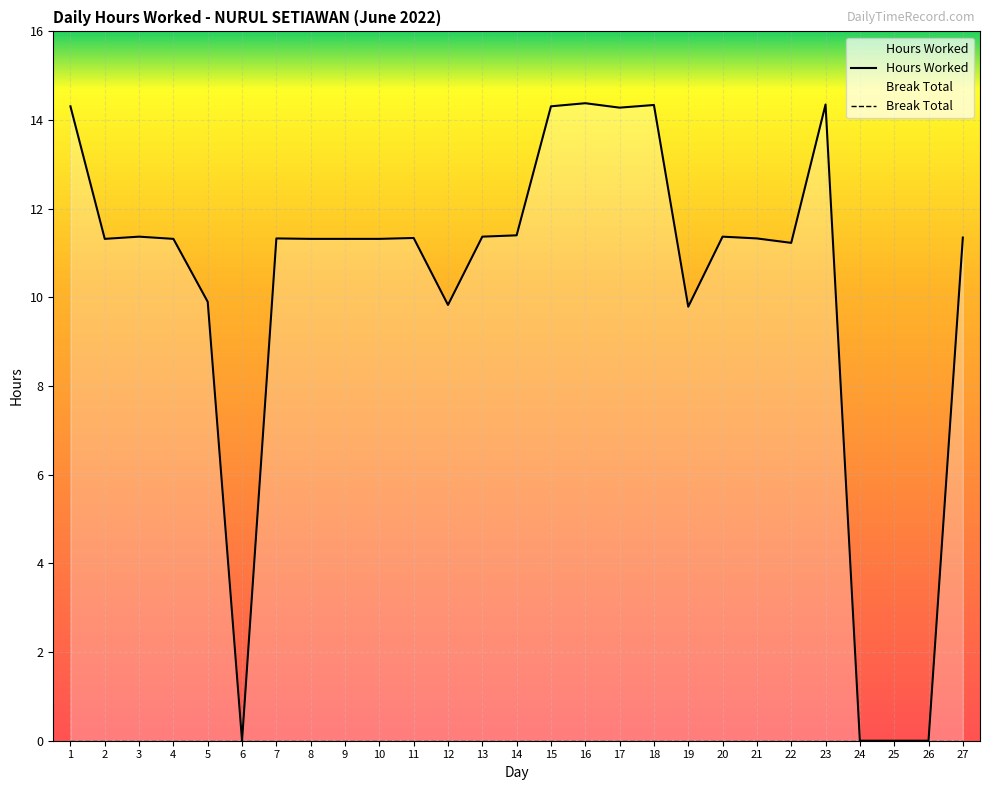

Reading right to left, transcribe all the data shown in this chart.

Hours Worked: 11.3	0.0	0.0	0.0	14.3	11.2	11.3	11.4	9.8	14.3	14.3	14.4	14.3	11.4	11.4	9.8	11.3	11.3	11.3	11.3	11.3	0.0	9.9	11.3	11.4	11.3	14.3
Break Total: 0.0	0.0	0.0	0.0	0.0	0.0	0.0	0.0	0.0	0.0	0.0	0.0	0.0	0.0	0.0	0.0	0.0	0.0	0.0	0.0	0.0	0.0	0.0	0.0	0.0	0.0	0.0